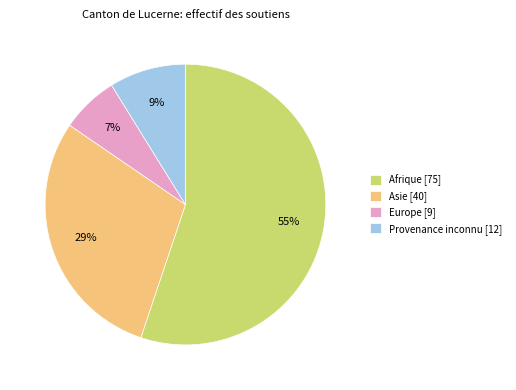

Is the sum of Afrique [75] and Provenance inconnu [12] greater than half?

Yes